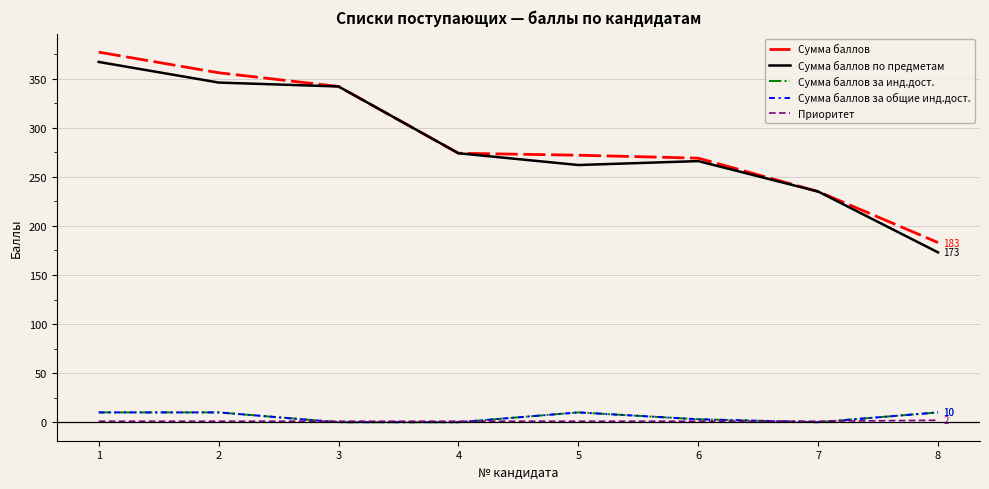

Does the chart display data point markers on the line(s)?

No